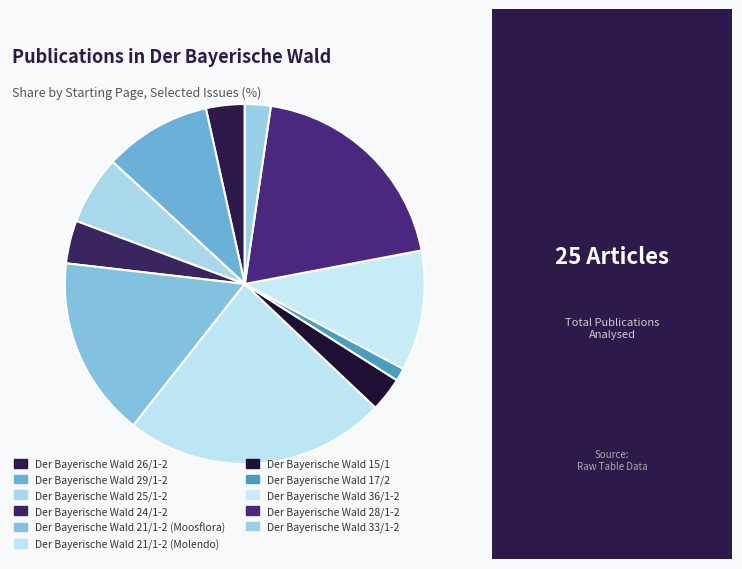

To the nearest percent, what is the difference between the largest and smallest slice percentages?

22%